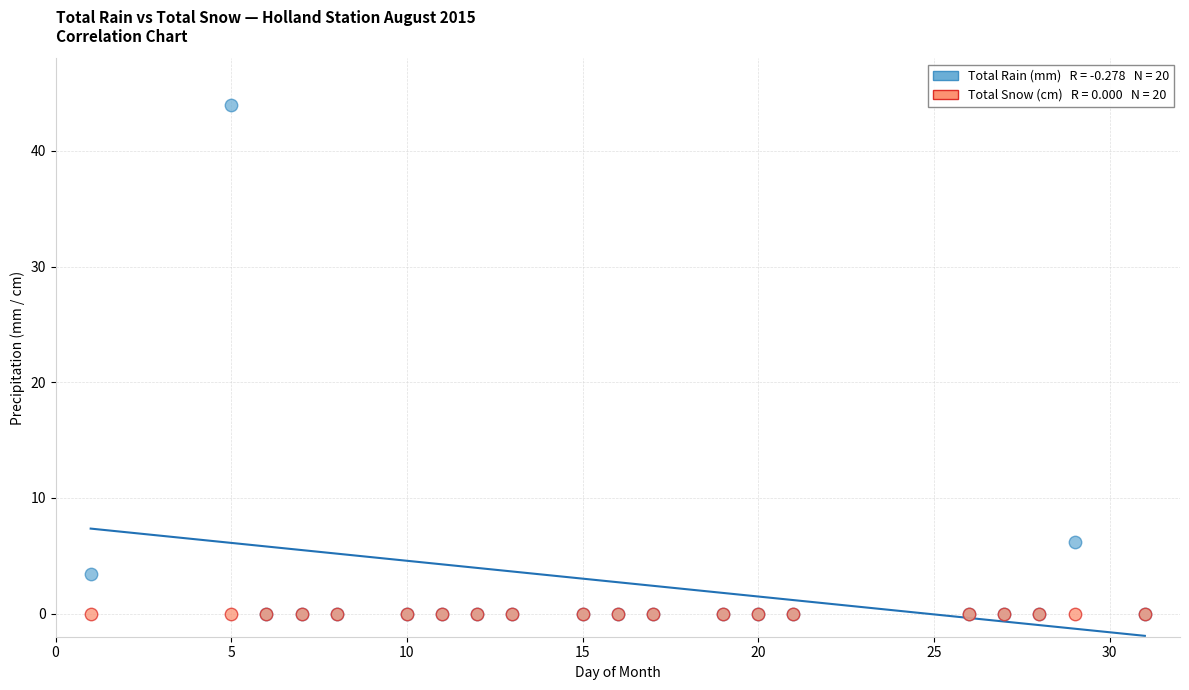

Across all series, what Y value is closest to 22?

6.2